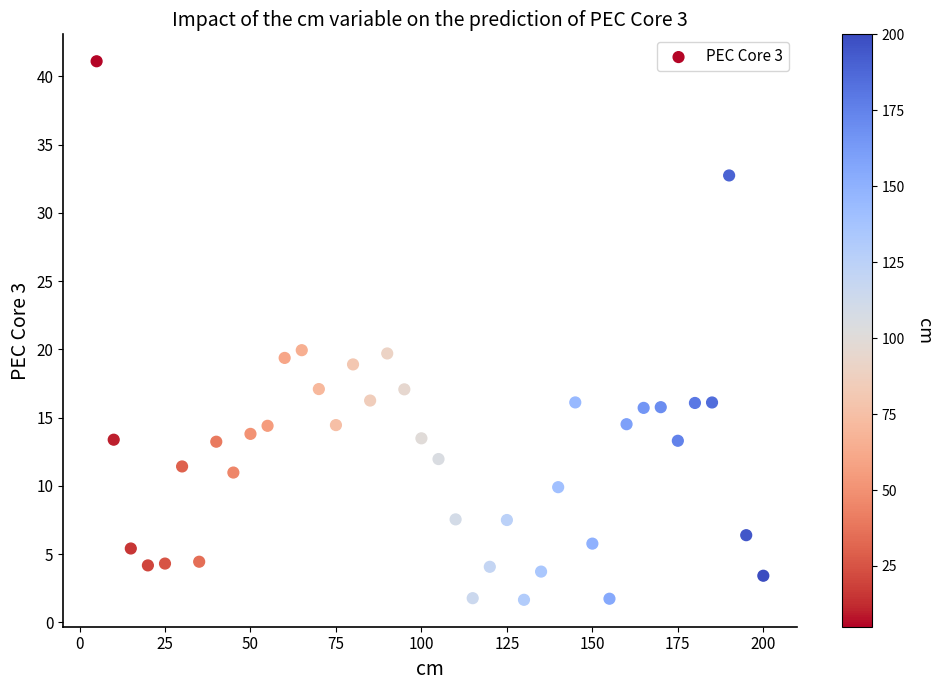

What is the range of Y values (max minus min)?

39.4